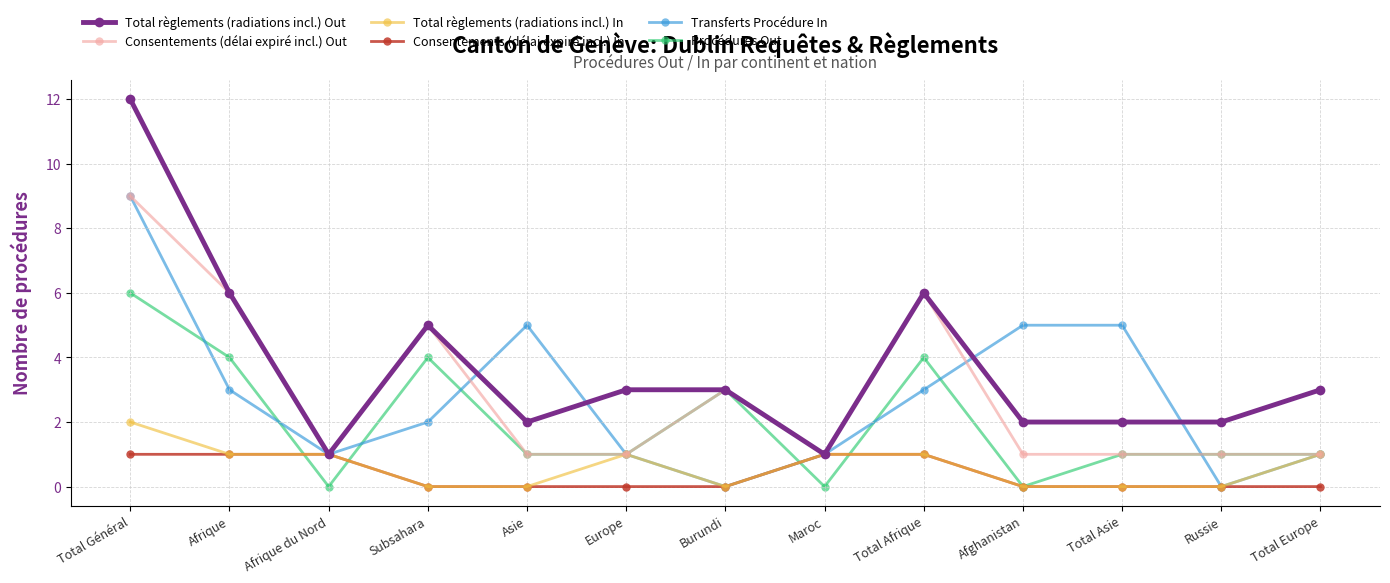

What is the difference between the highest and lowest values at Total Europe?

3